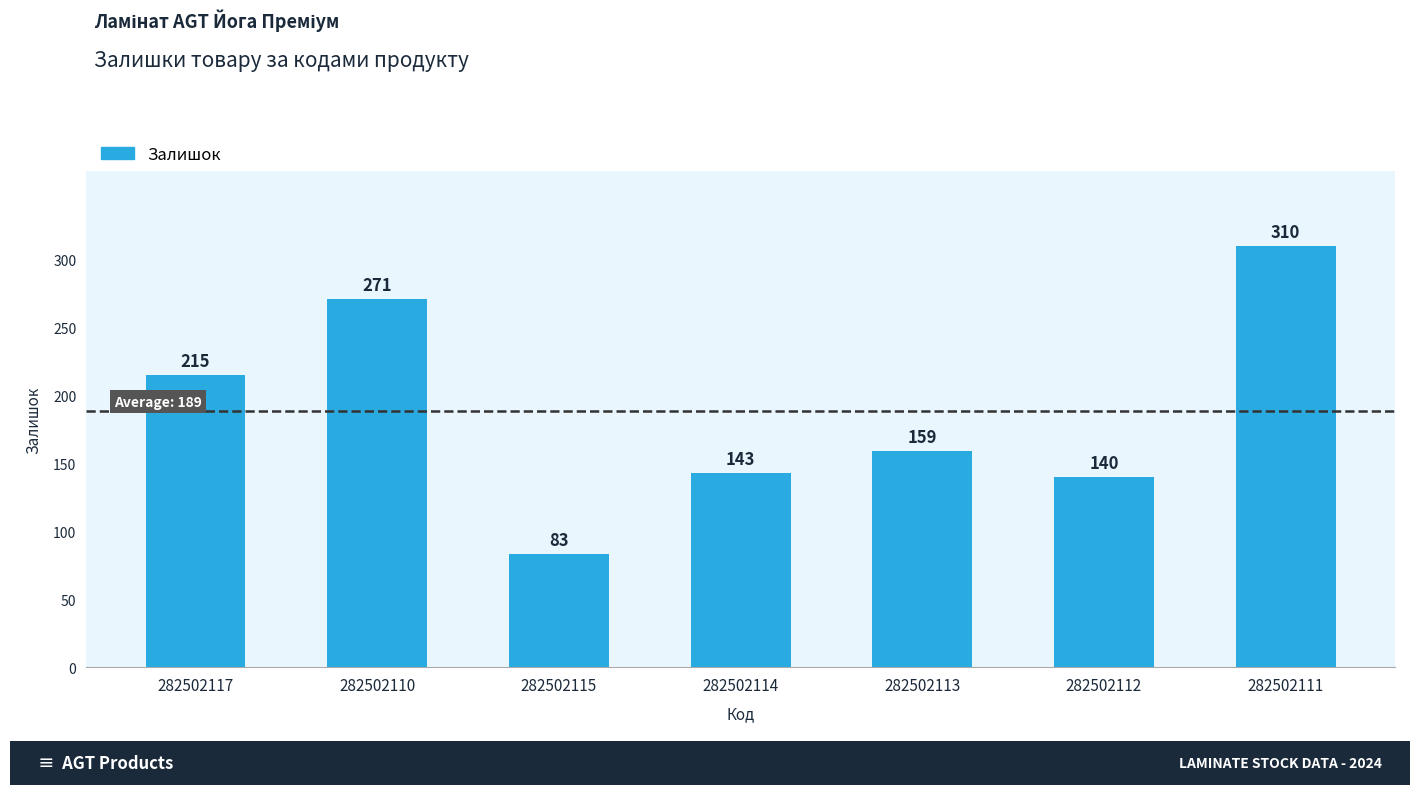

How many categories are shown in the chart?

7